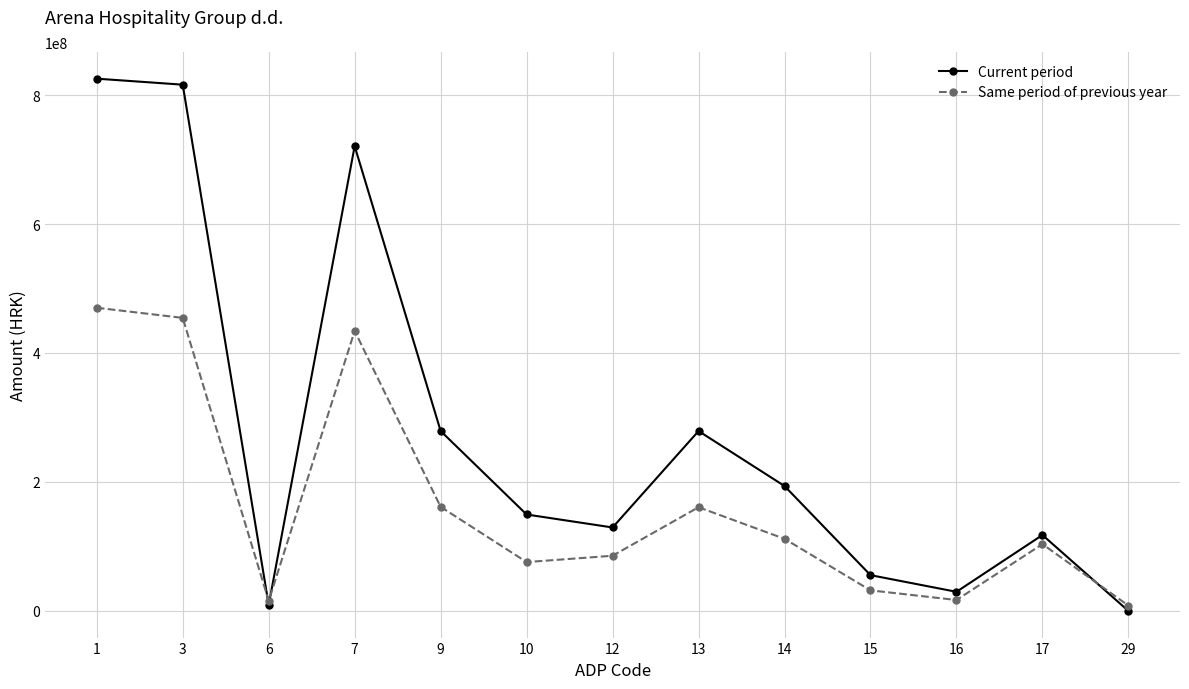

After their last crossing, which series has the higher values: Current period or Same period of previous year?

Same period of previous year